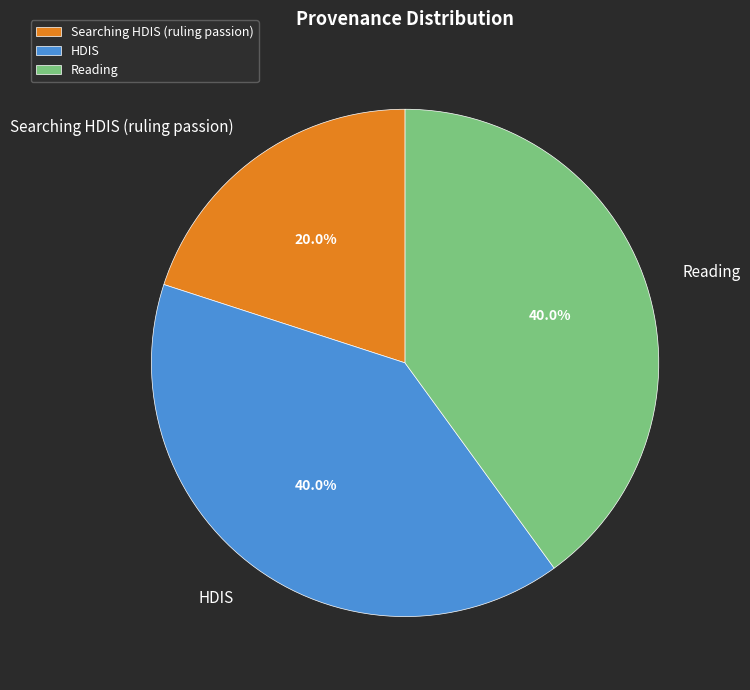

To the nearest percent, what is the combined percentage of Searching HDIS (ruling passion) and Reading?

60%